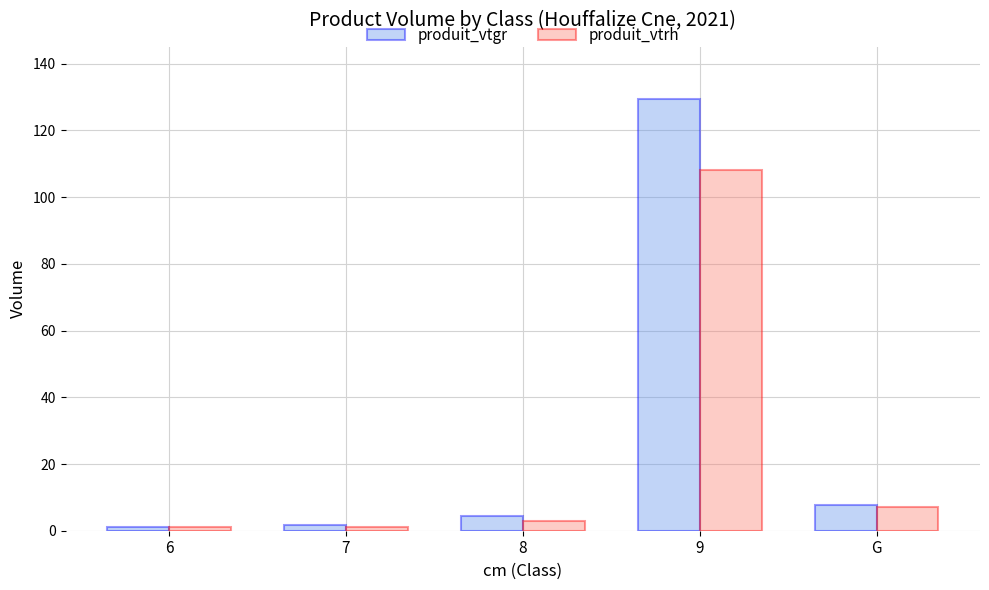

Which category has the highest value in the produit_vtgr series?

9